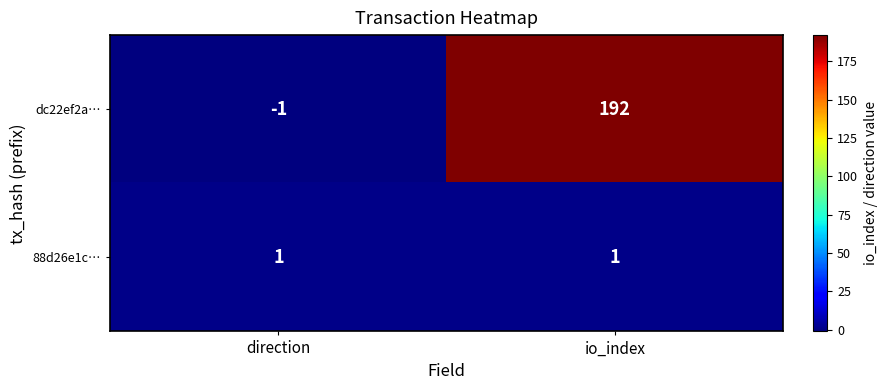

Which series has the largest total across all categories?

dc22ef2a…